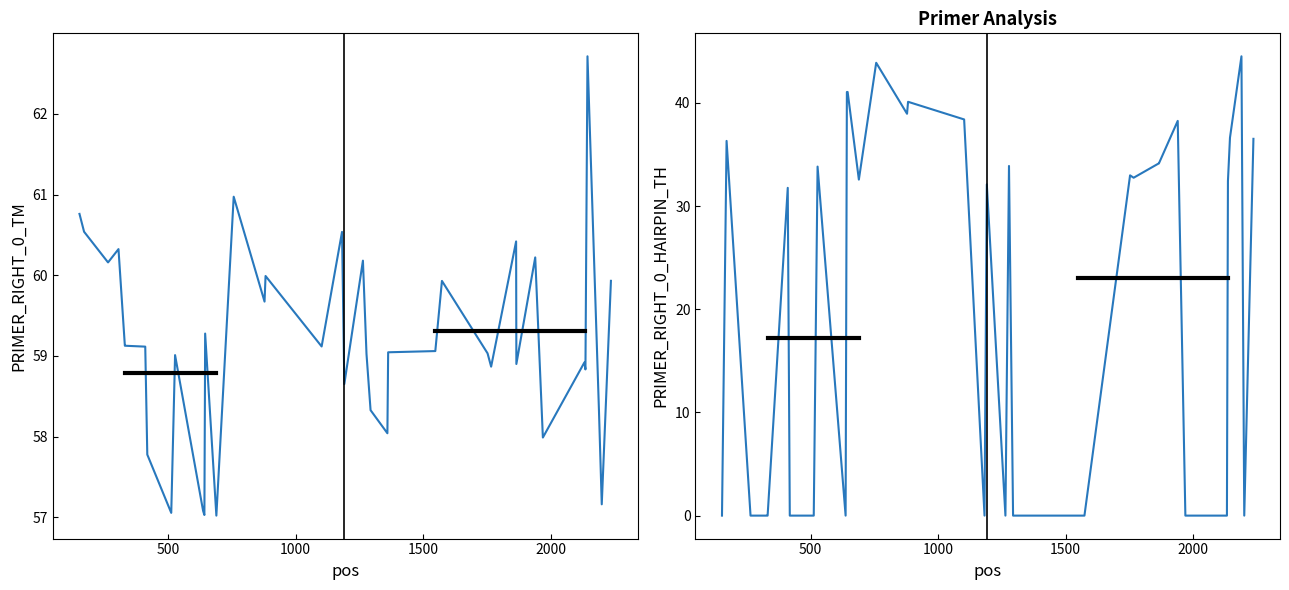

Reading right to left, what are all the values shown in this chart?

PRIMER_RIGHT_0_TM: 59.9	57.2	58.3	62.7	58.8	58.9	58.0	60.2	58.9	60.4	58.9	59.0	59.9	59.1	59.0	58.0	58.3	59.0	60.2	58.7	60.5	59.1	60.0	59.7	61.0	57.0	59.3	58.4	57.0	57.1	59.0	57.1	57.8	59.1	59.1	59.1	60.3	60.2	60.5	60.8
PRIMER_RIGHT_0_HAIRPIN_TH: 36.5	0.0	44.5	36.6	32.4	0.0	0.0	38.3	34.1	34.1	32.8	33.0	0.0	0.0	0.0	0.0	0.0	33.9	0.0	32.1	0.0	38.4	40.1	39.0	43.9	32.6	41.1	41.1	41.1	0.0	33.8	0.0	0.0	31.8	0.0	0.0	0.0	0.0	36.3	0.0